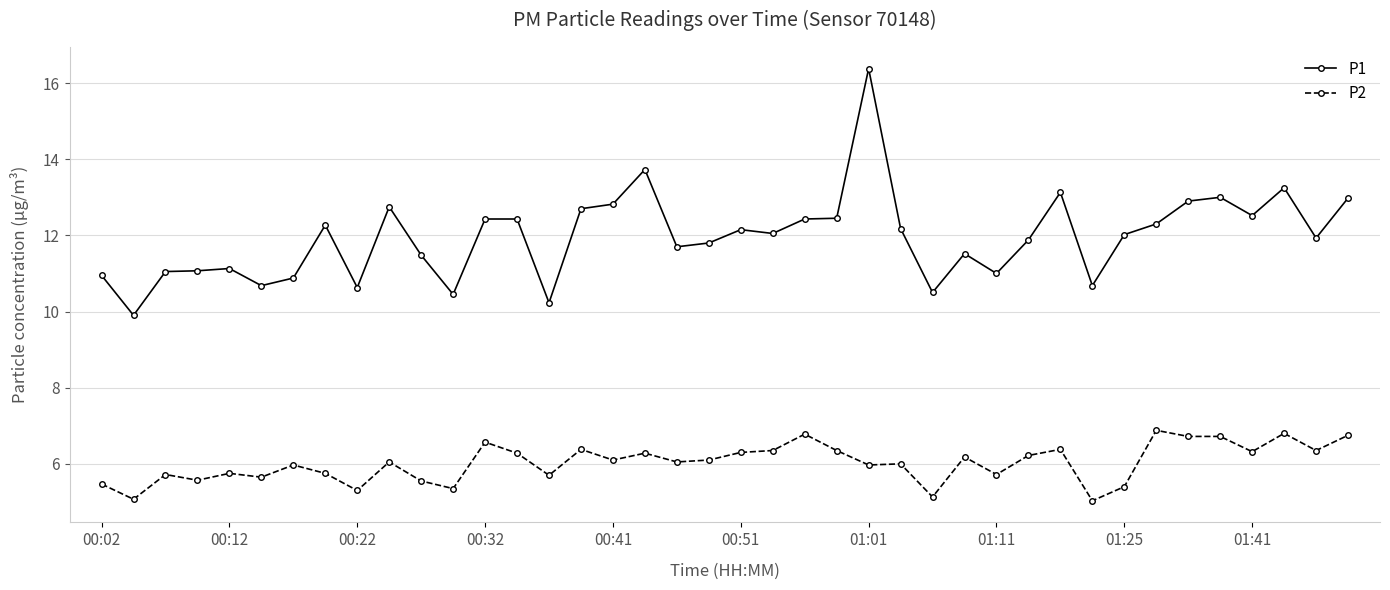

True or false: P2 and P1 intersect in this chart.

False